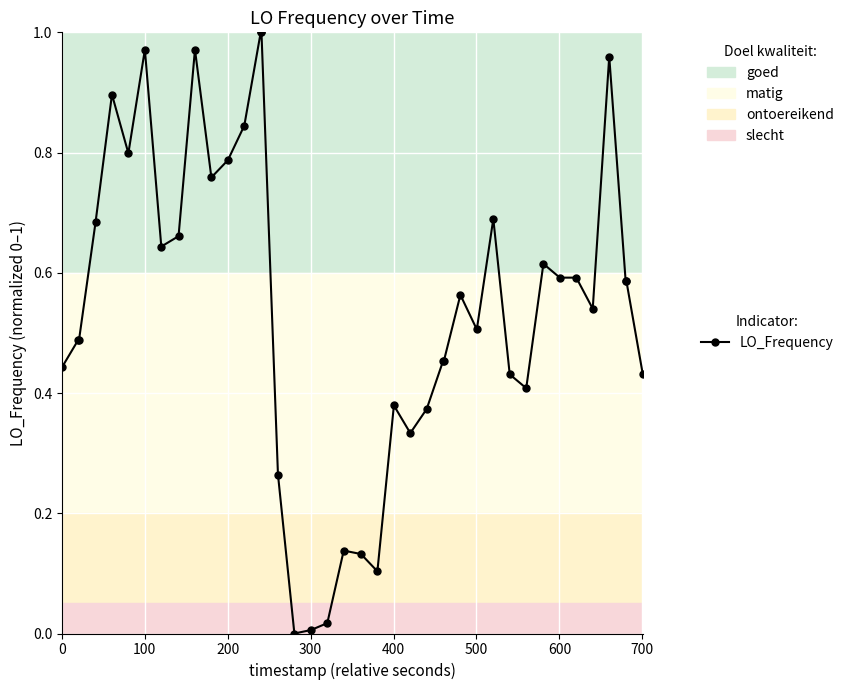

Does the chart have visible grid lines?

Yes